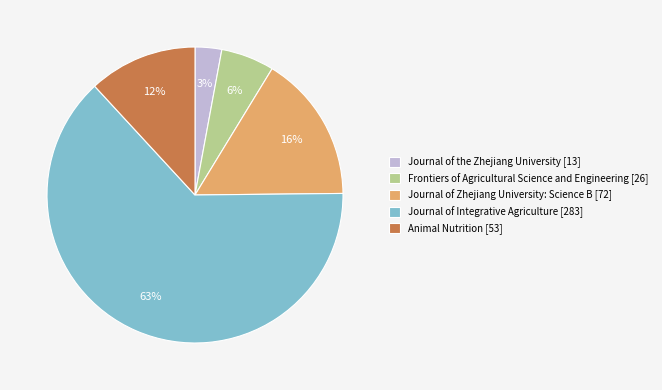

Which category accounts for the majority?

Journal of Integrative Agriculture